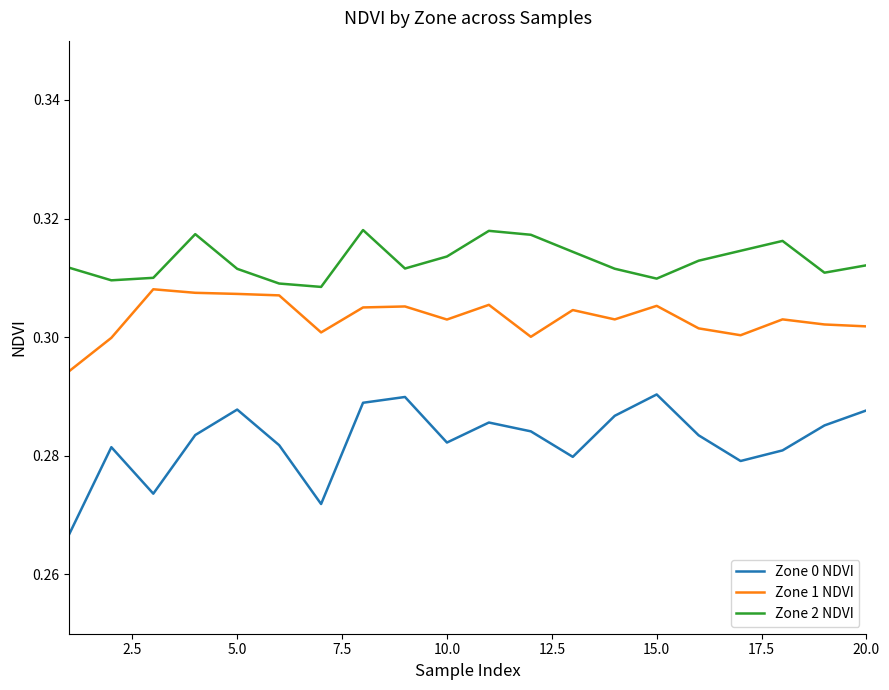

List the series in order of their peak value, highest first.

Zone 2 NDVI, Zone 1 NDVI, Zone 0 NDVI